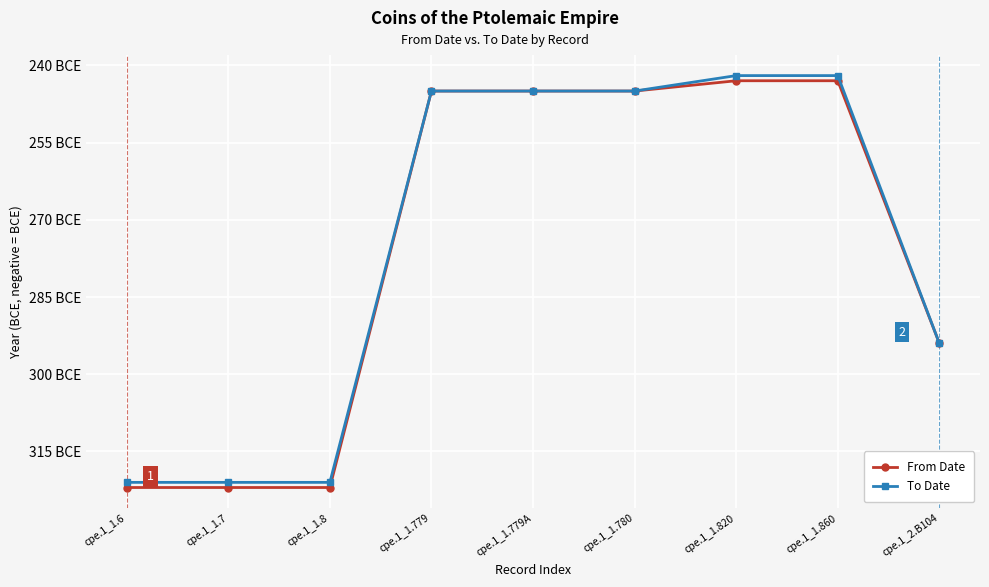

True or false: From Date has a value of -377 at cpe.1_1.780.

False